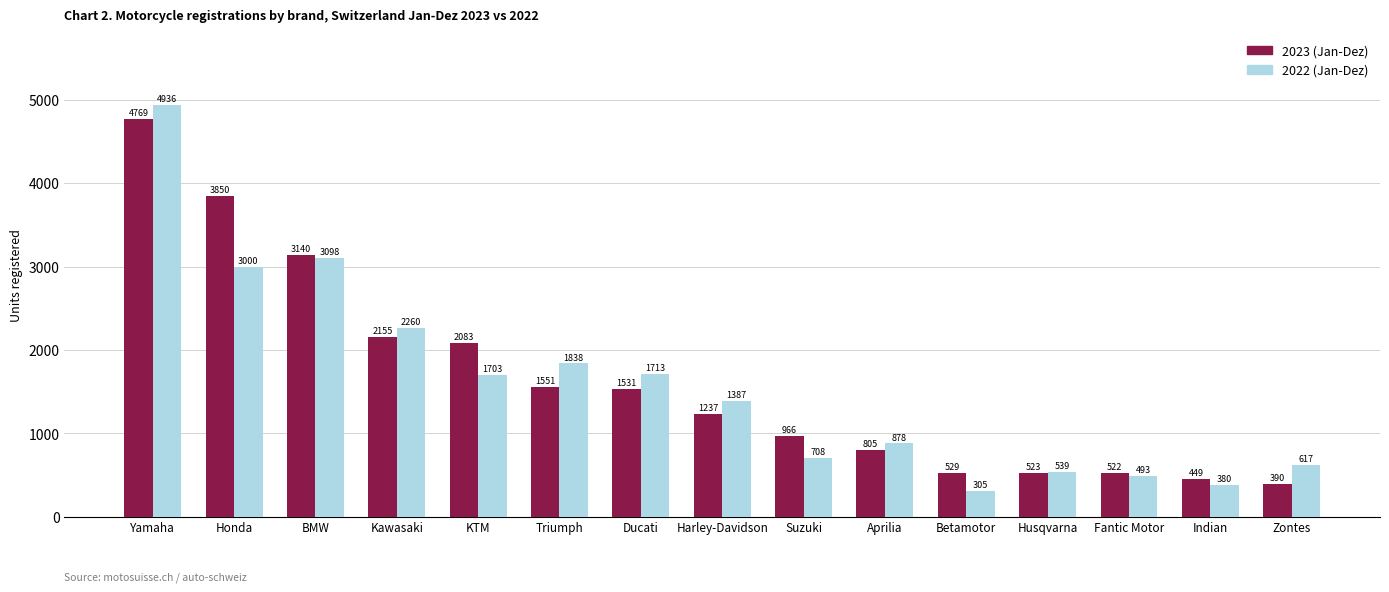

What is the label of the 13th bar from the left?

Fantic Motor